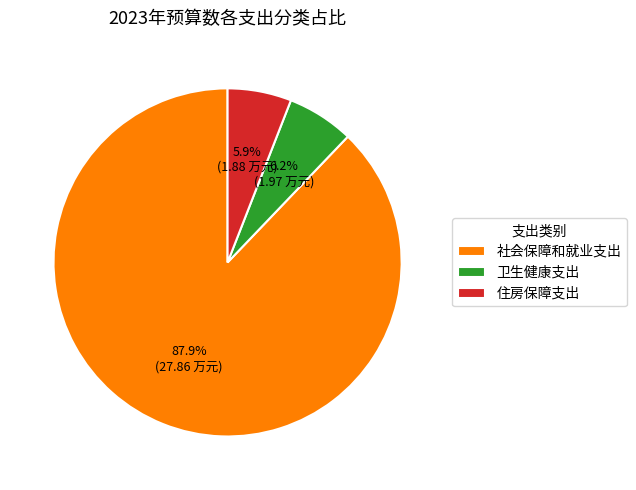

Which category has the biggest portion of the pie?

社会保障和就业支出